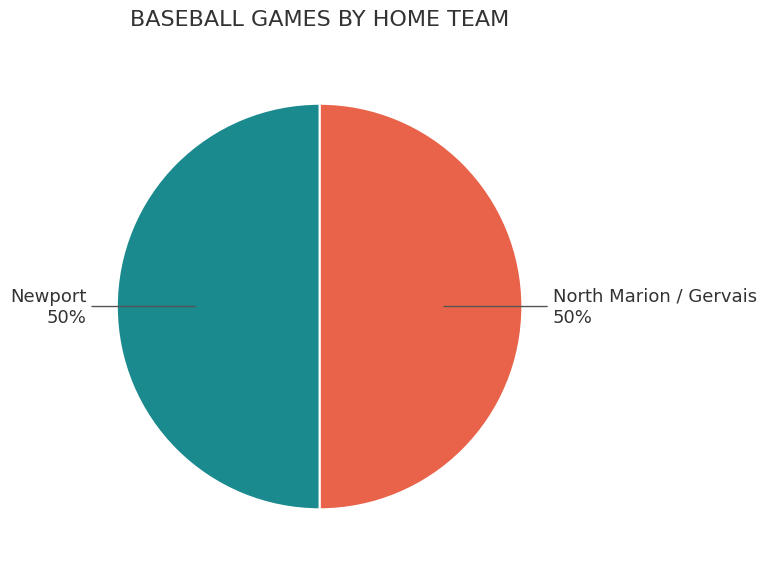

To the nearest percent, what is the average slice percentage?

50%